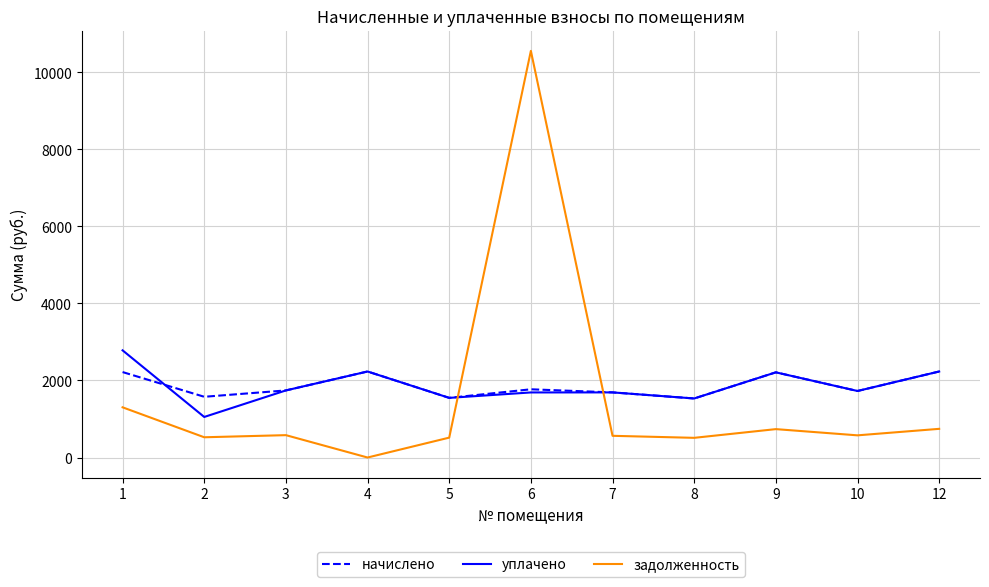

What is the difference between the second highest and second lowest values in the начислено series?

684.4